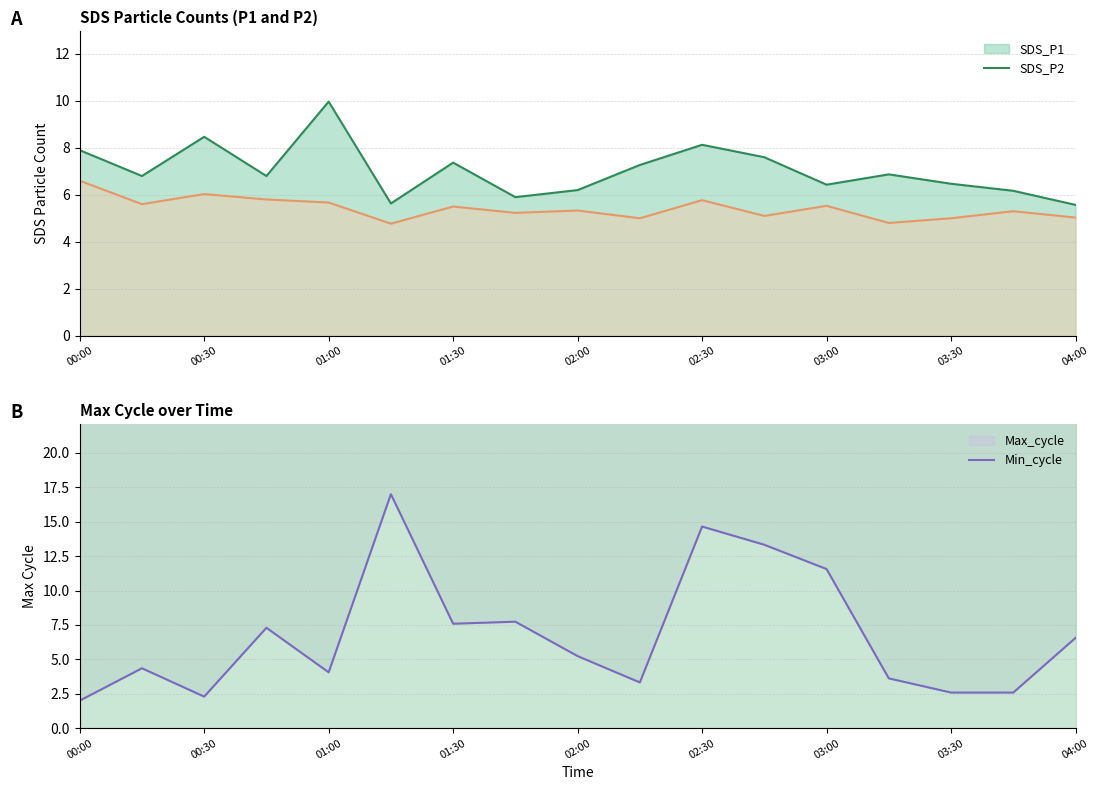

Where is the first local maximum for SDS_P2?

00:30